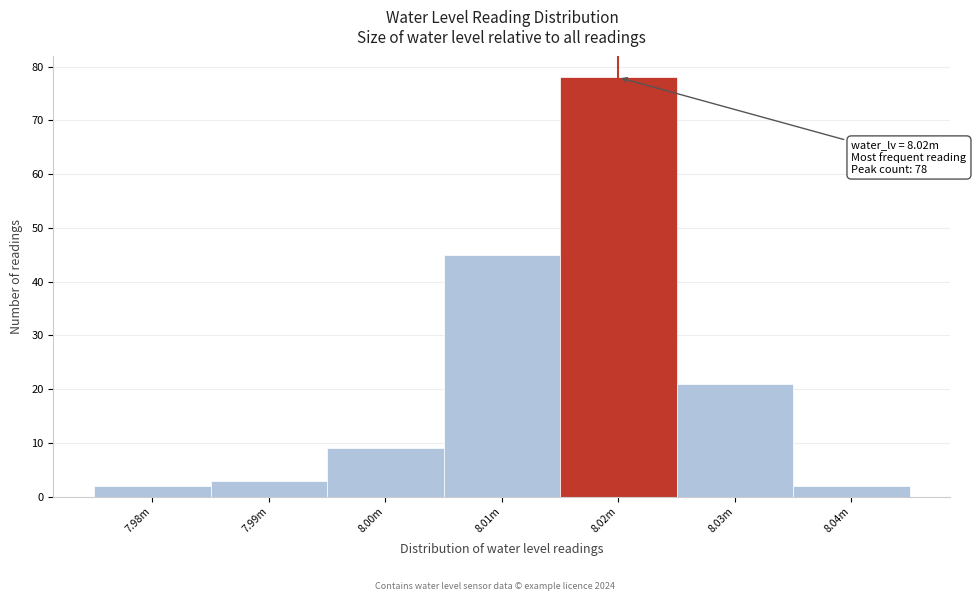

Reading left to right, what are all the values shown in this chart?

7.98m=2	7.99m=3	8.00m=9	8.01m=45	8.02m=78	8.03m=21	8.04m=2